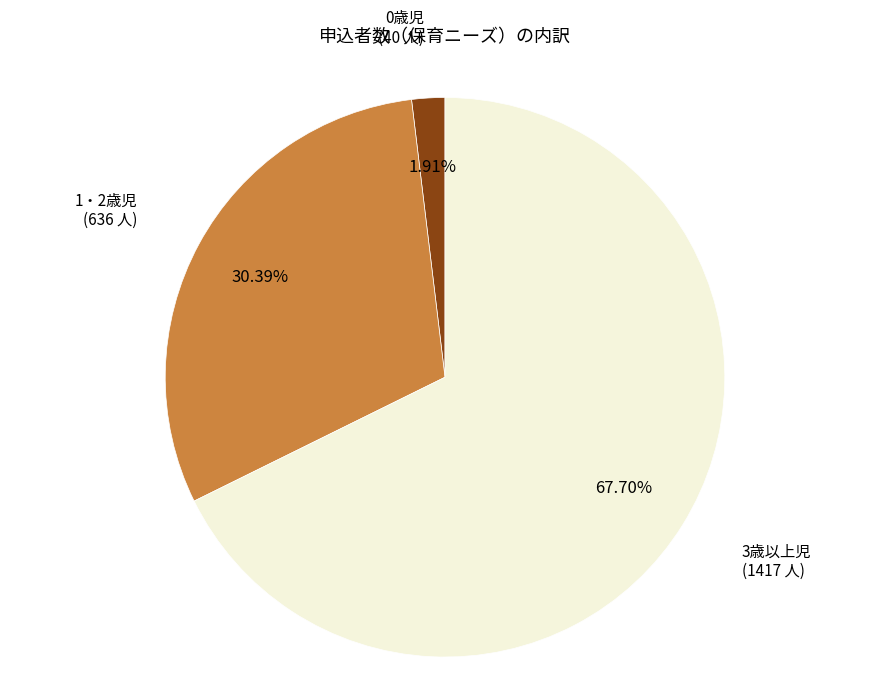

Does any single category account for the majority?

Yes